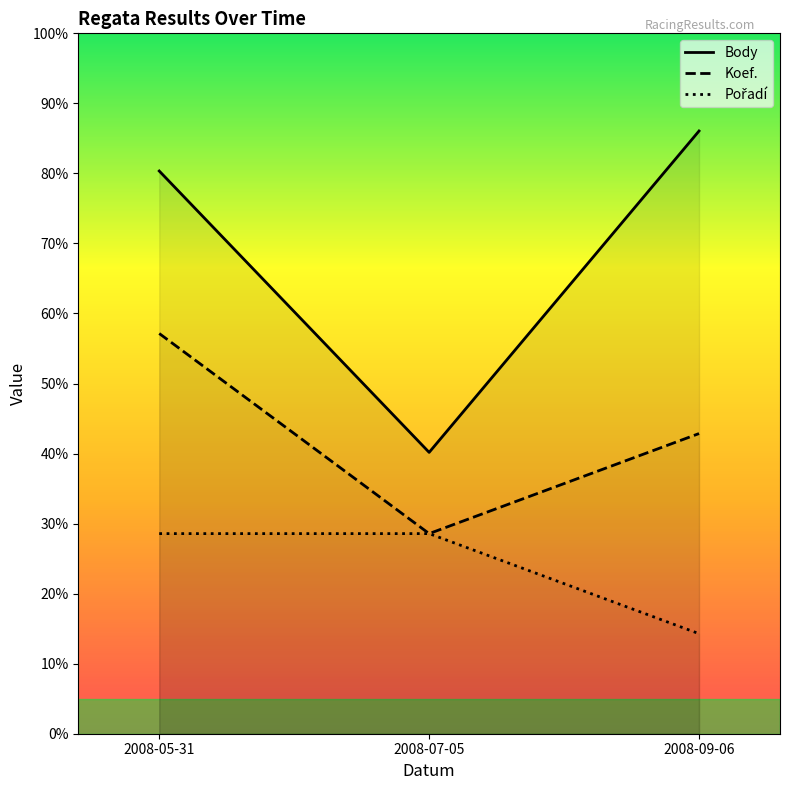

List the series in order of their peak value, highest first.

Body, Koef., Pořadí